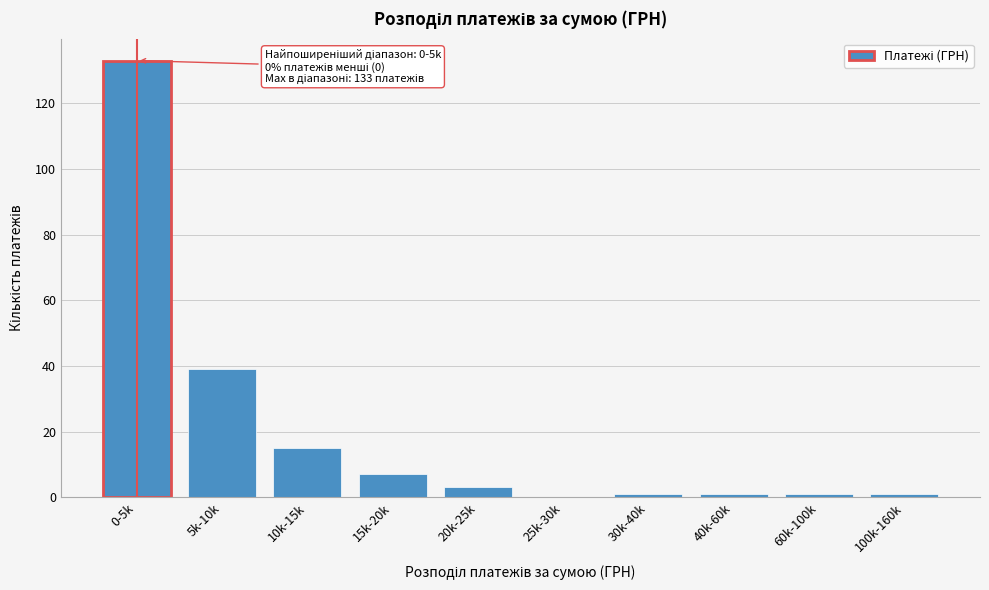

Reading left to right, extract all data points from this chart.

0-5k=133	5k-10k=39	10k-15k=15	15k-20k=7	20k-25k=3	25k-30k=0	30k-40k=1	40k-60k=1	60k-100k=1	100k-160k=1